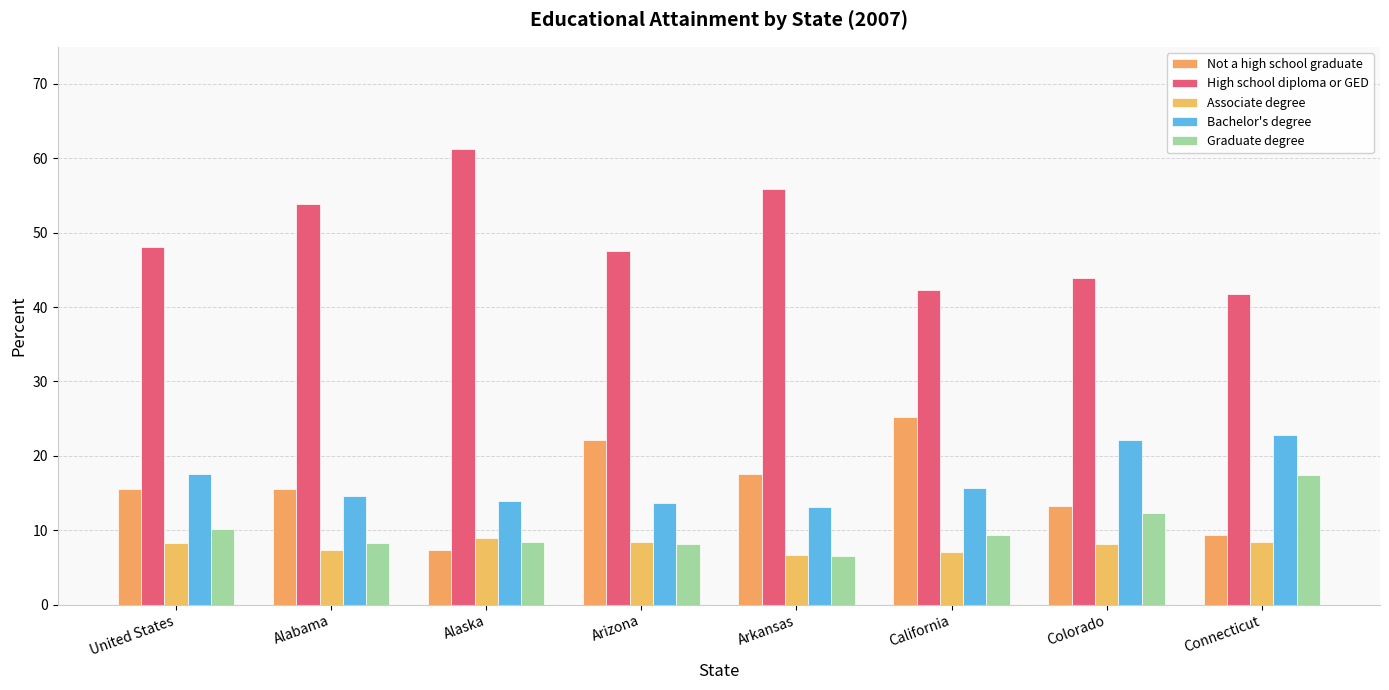

At how many categories does at least one series exceed 28?

8